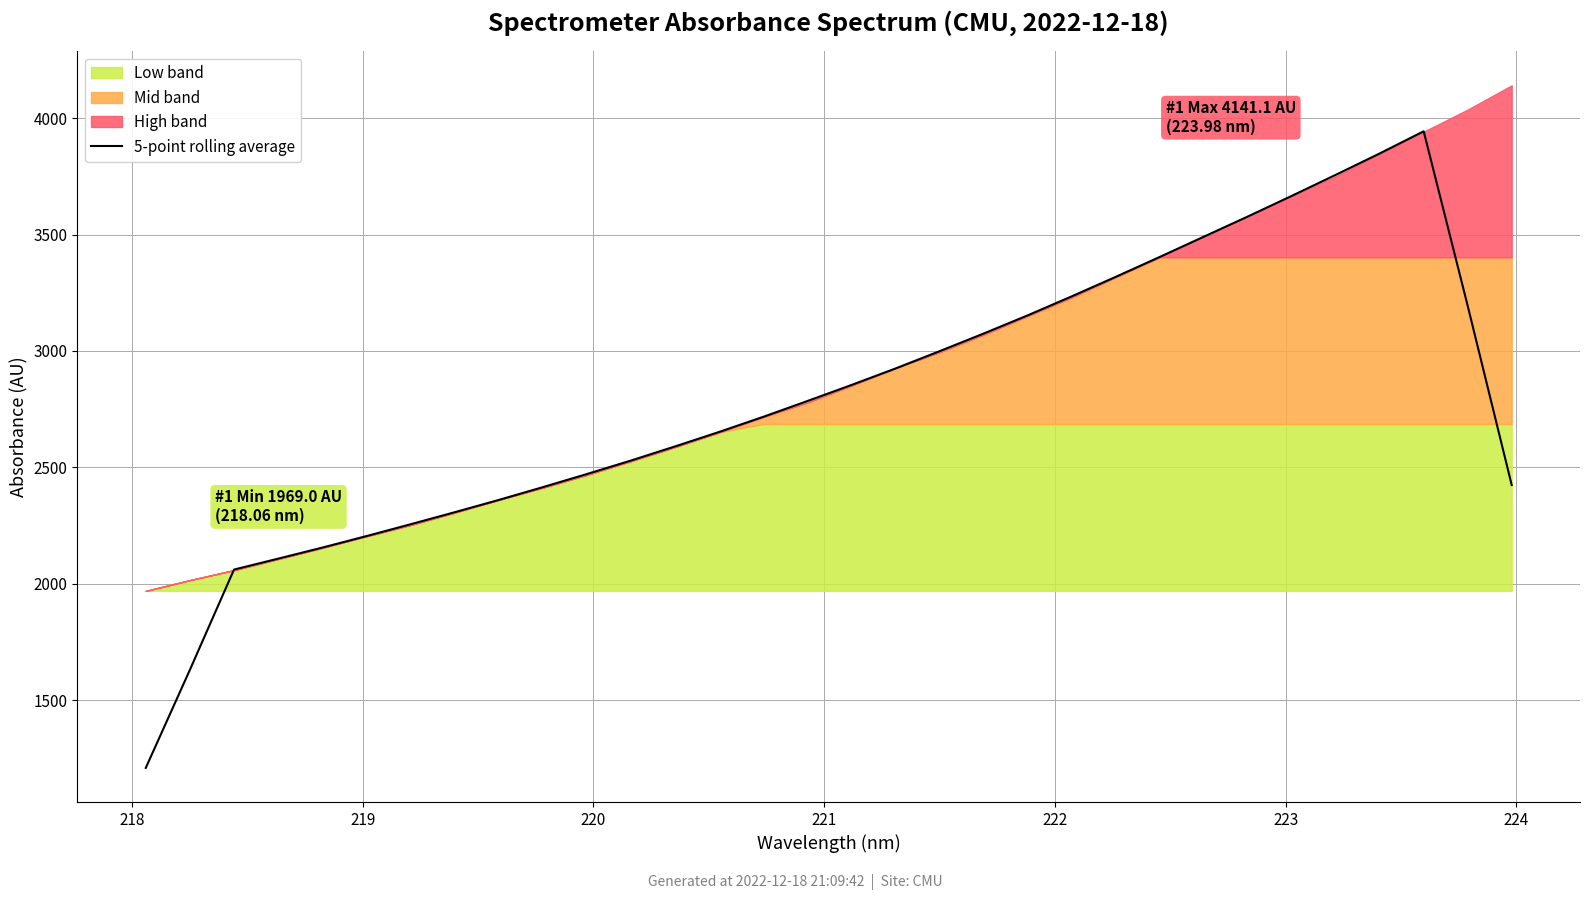

What is the minimum value for 5-point rolling average?

1208.5